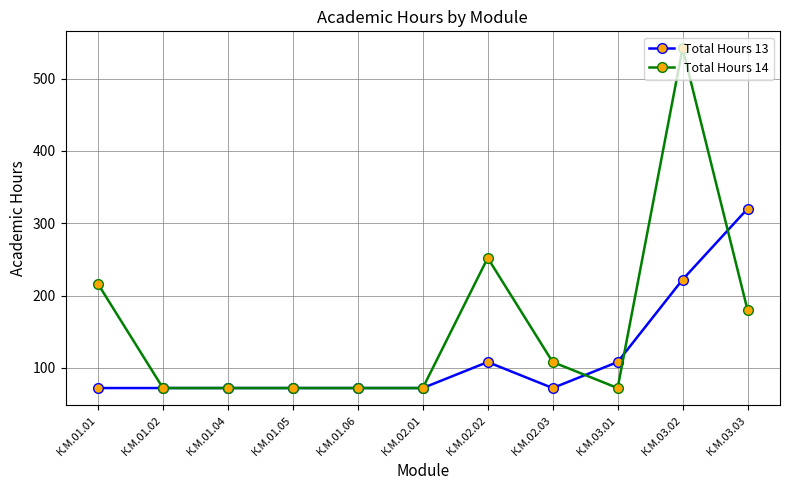

Reading right to left, extract all data points from this chart.

Total Hours 13: 320	222	108	72	108	72	72	72	72	72	72
Total Hours 14: 180	542	72	108	252	72	72	72	72	72	216